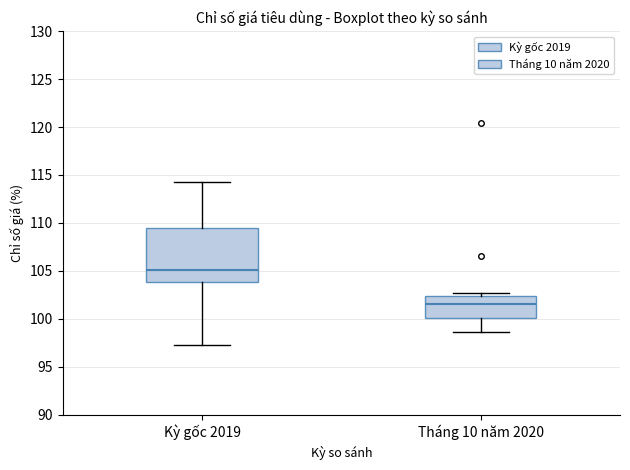

Reading left to right, read every box against the y-axis: the position of its median line, the range the box covers, and the ends of its whiskers. The values are not printed on the chart, so give them approximately, as read against the axis.

Kỳ gốc 2019: median 105.0, box 104.0 to 109.5, whiskers 97.5 to 114.5
Tháng 10 năm 2020: median 101.5, box 100.0 to 102.5, whiskers 98.5 to 102.5 (just above the box's upper edge)